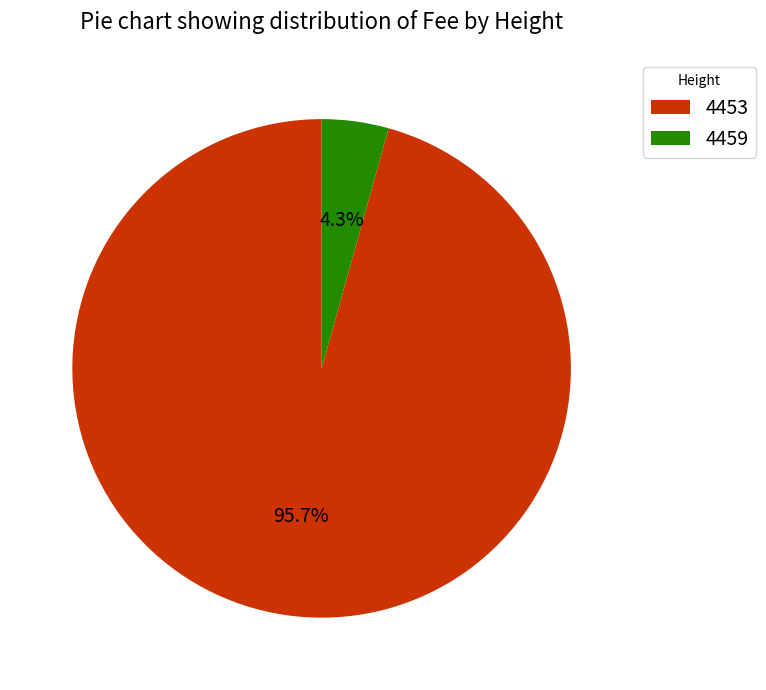

Count the number of slices in the pie.

2